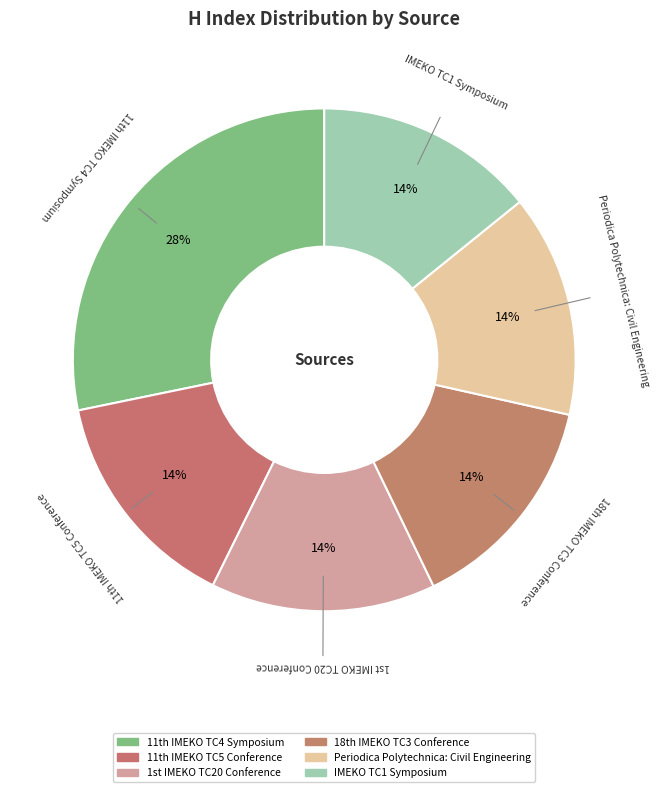

How many slices are in this pie chart?

6